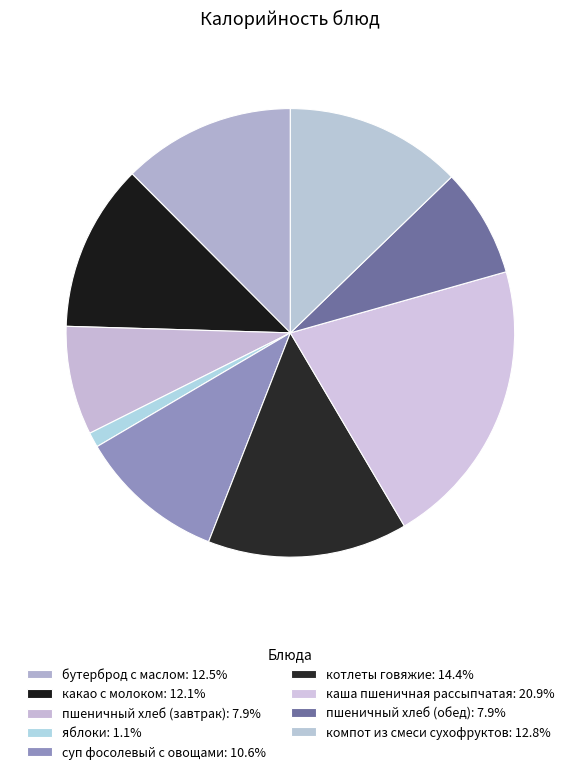

Which has a higher value, каша пшеничная рассыпчатая or компот из смеси сухофруктов?

каша пшеничная рассыпчатая